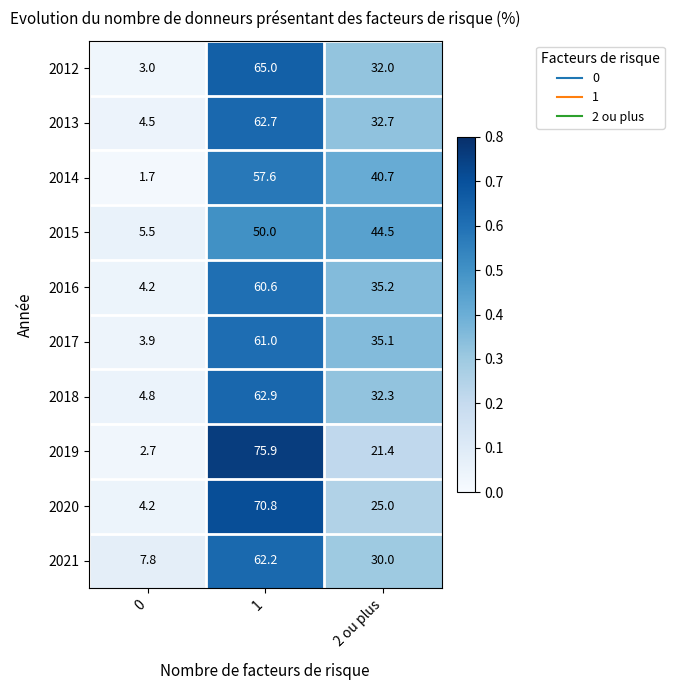

Count the number of data series in this chart.

10